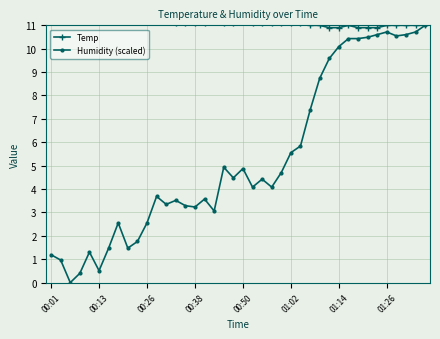

What value does the Humidity (scaled) series have at 38?

10.7